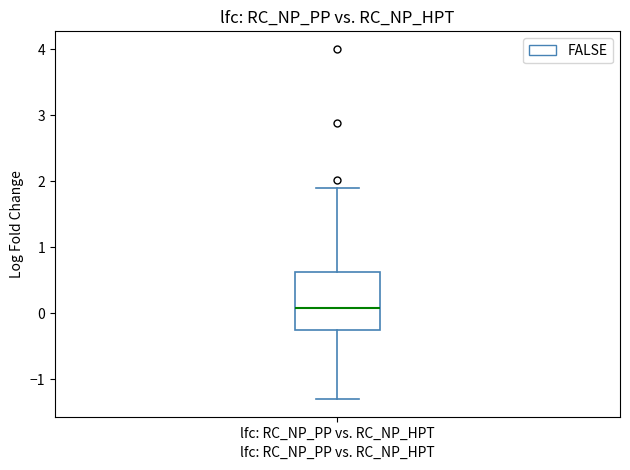

Transcribe this box plot: give where the median line is, the range the box spans, and where the two whiskers end, as read against the y-axis. The values are not printed on the chart, so give them approximately, as read against the axis.

median 0.1, box -0.3 to 0.6, whiskers -1.3 to 1.9